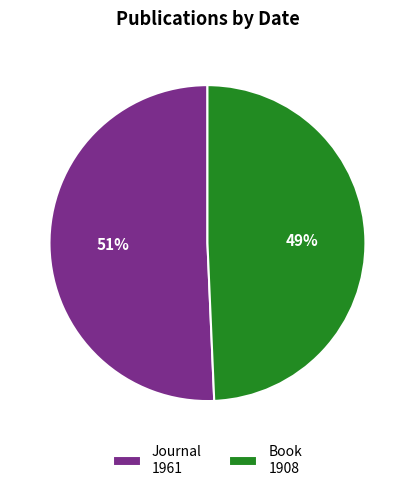

The Journal 1961 slice represents 43% of the pie. True or false?

False